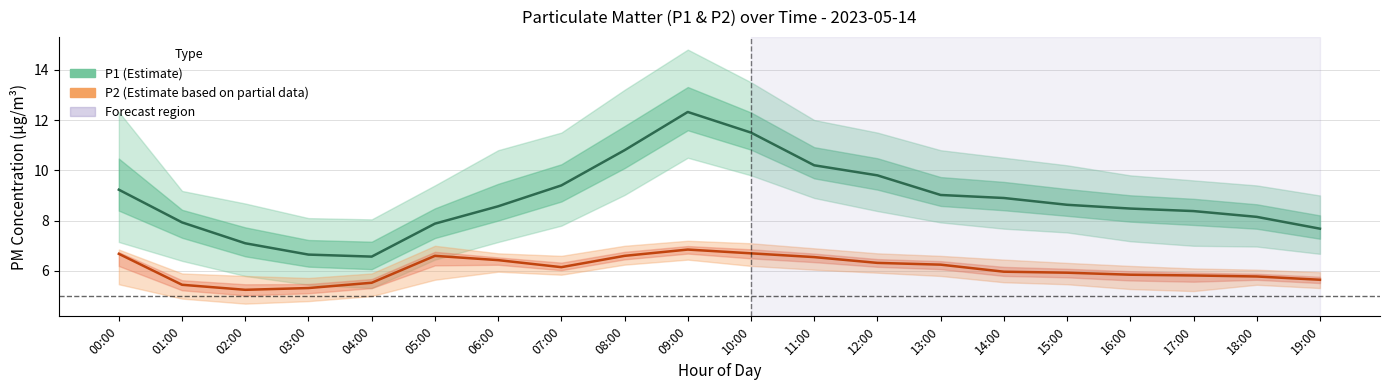

What is the approximate value of P2 at 18:00?

5.8